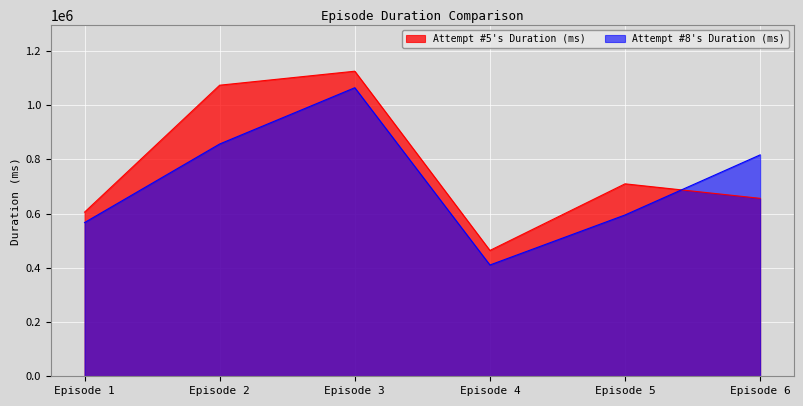

How many lines are shown in the chart?

2